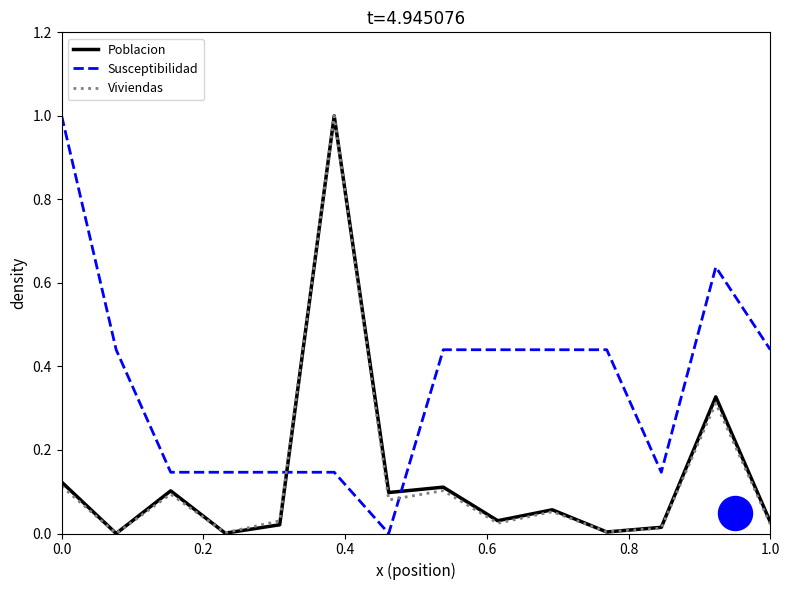

How many intersections are there between Poblacion and Susceptibilidad?

2